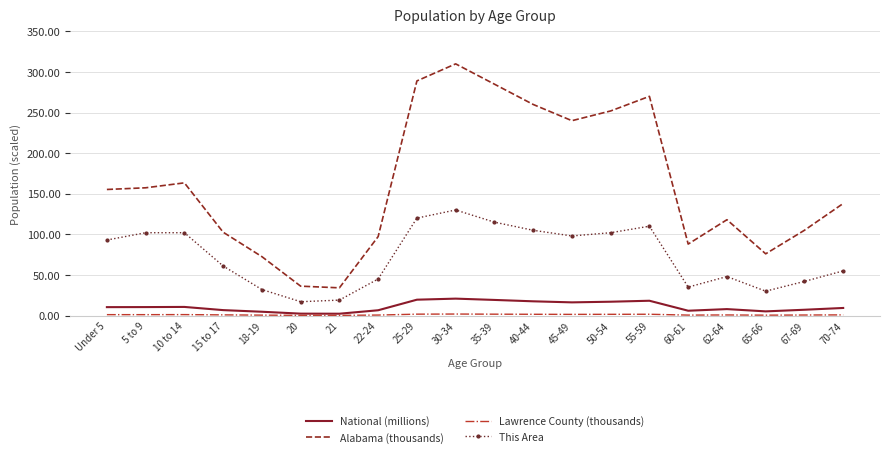

The value of Alabama (thousands) at 65-66 is 103.6. True or false?

False